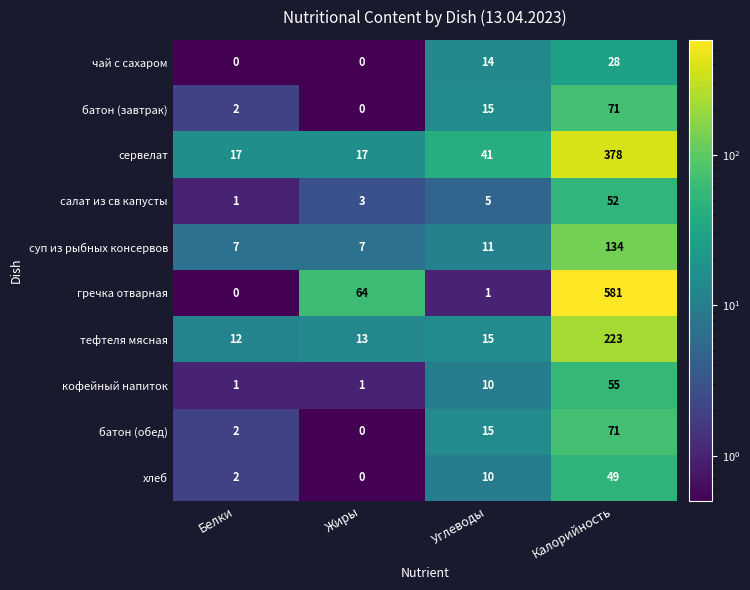

Rank the categories by гречка отварная value from highest to lowest.

Калорийность, Жиры, Углеводы, Белки